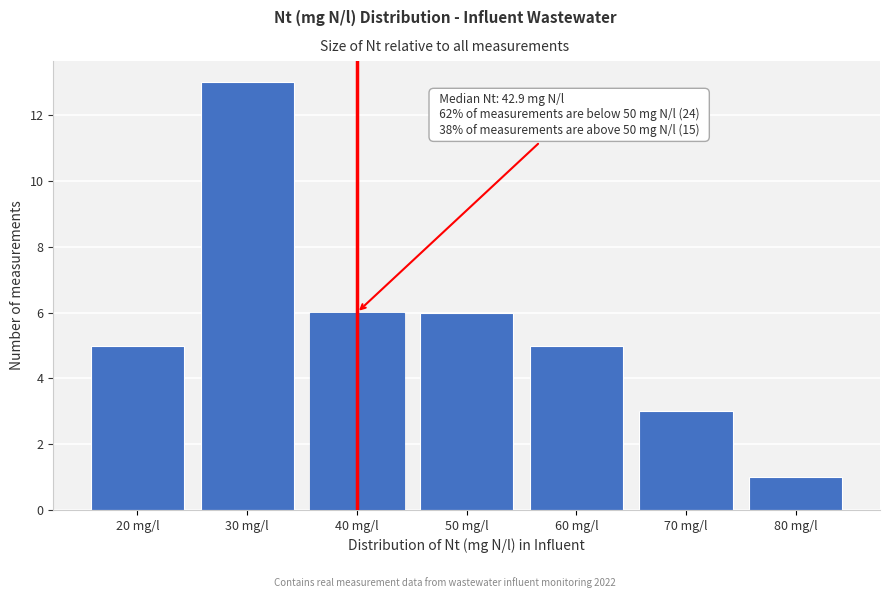

Reading left to right, what are all the values shown in this chart?

5	13	6	6	5	3	1